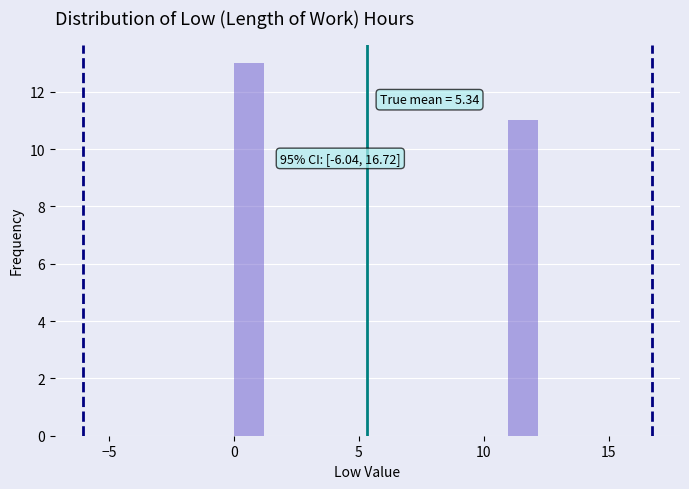

Read against the x-axis, roughly where is the centre of the tallest bar?

0.5